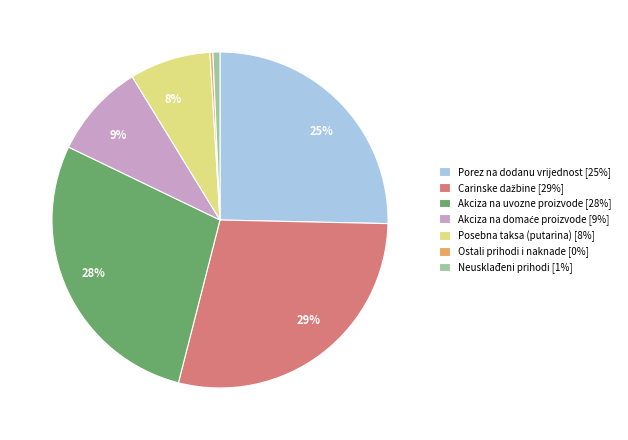

Do Neusklađeni prihodi and Porez na dodanu vrijednost together represent more than half of the pie?

No